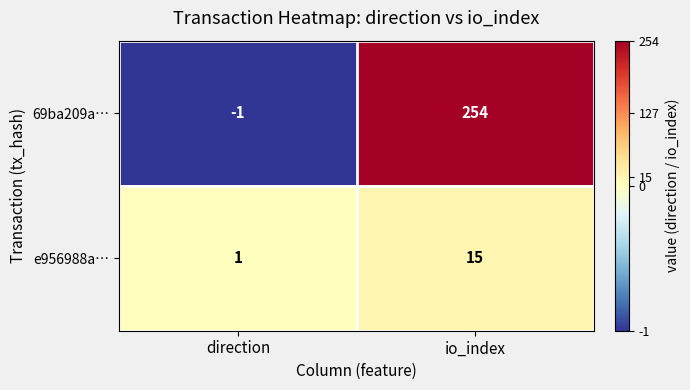

Is it true that e956988a… equals 1 at direction?

True